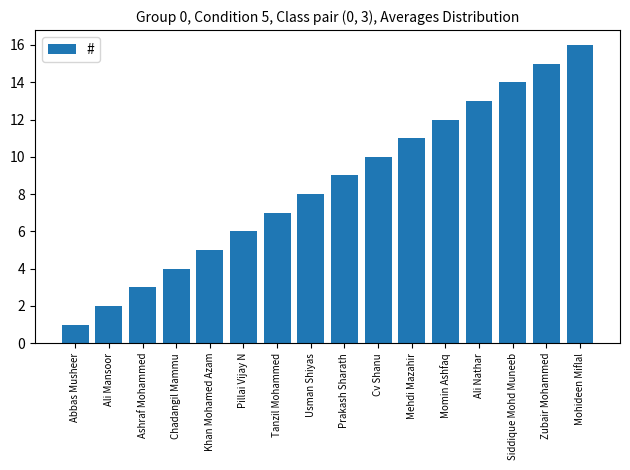

The chart shows a value of 6 at Pillai Vijay N. True or false?

True